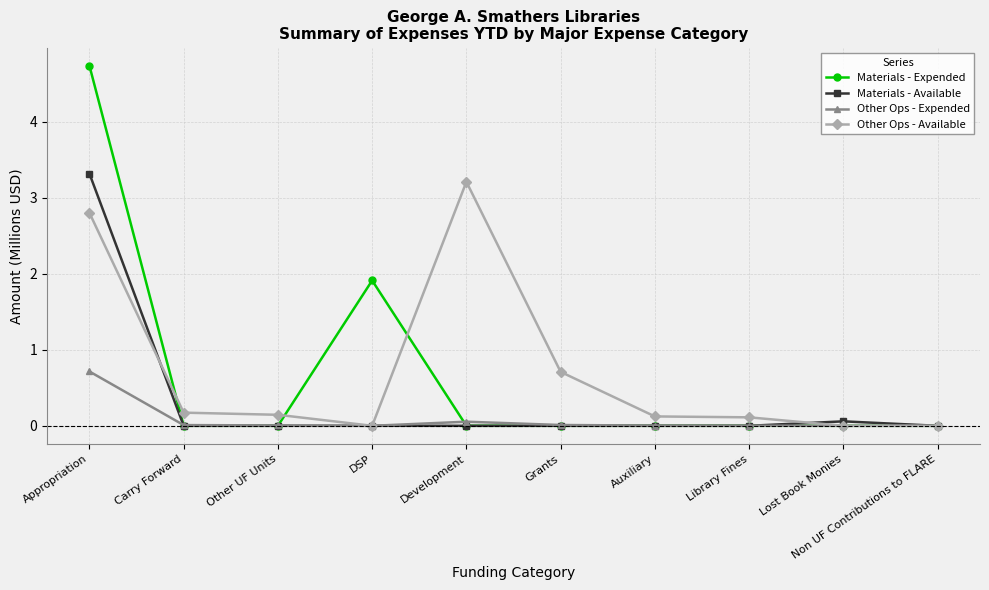

The Materials - Expended series shows 1.9 at DSP. True or false?

True